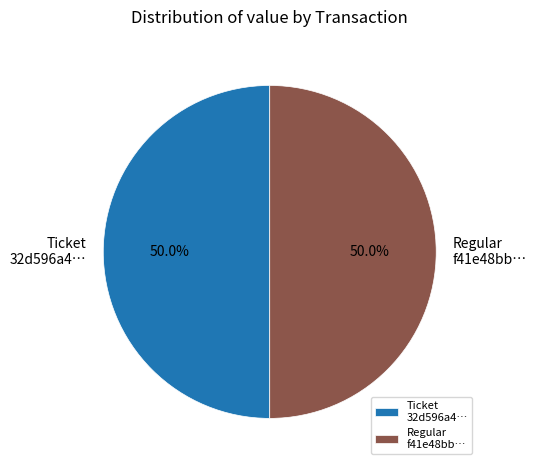

Approximately how many times larger is the value at Regular f41e48bb… compared to Ticket 32d596a4…?

1.0